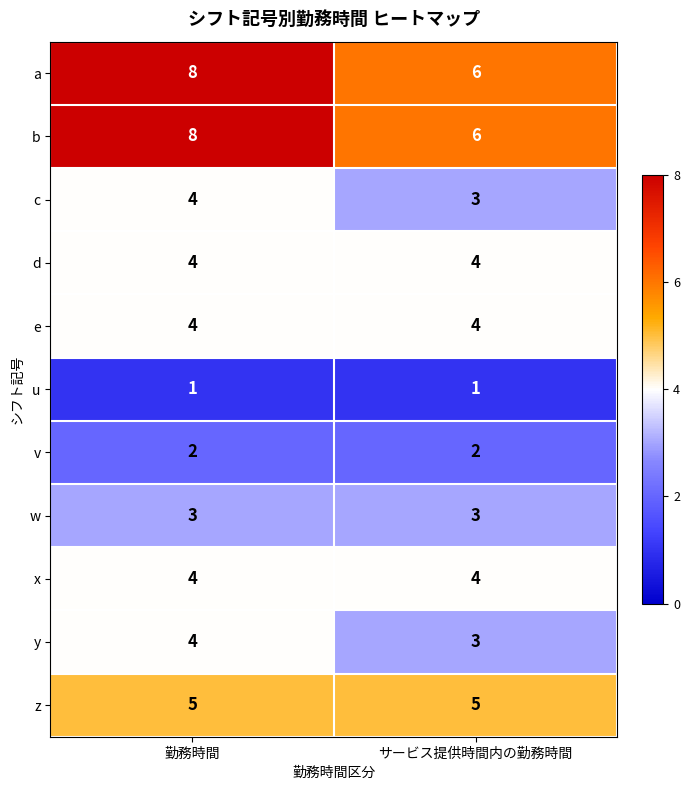

At which category is the sum across all series the highest?

勤務時間